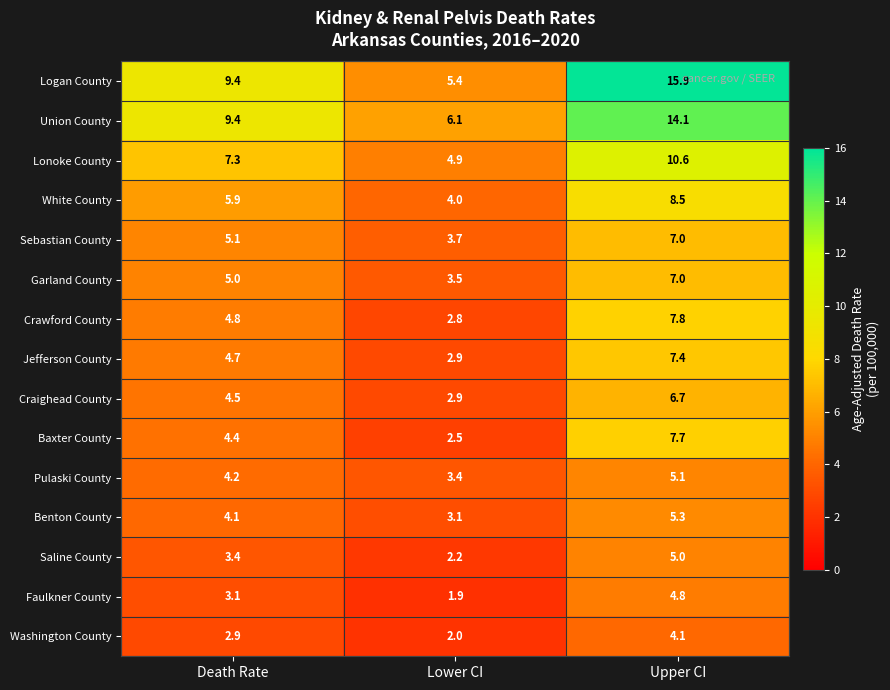

What is the minimum value shown in the chart?

1.9